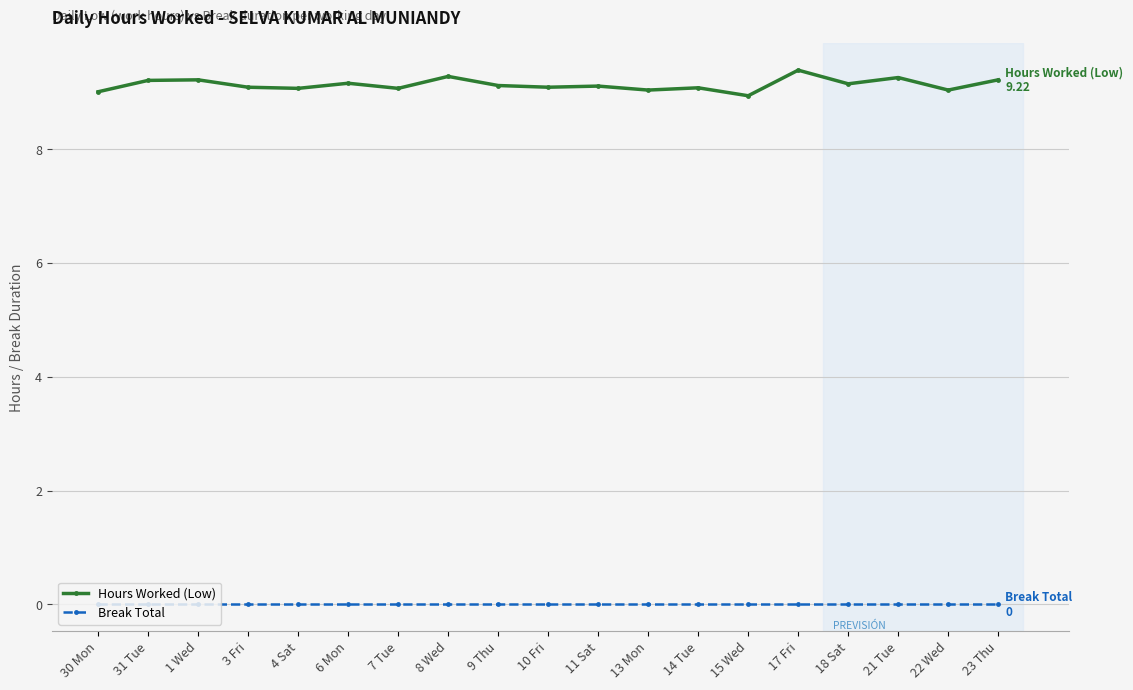

True or false: Hours Worked (Low) and Break Total cross at least once.

False